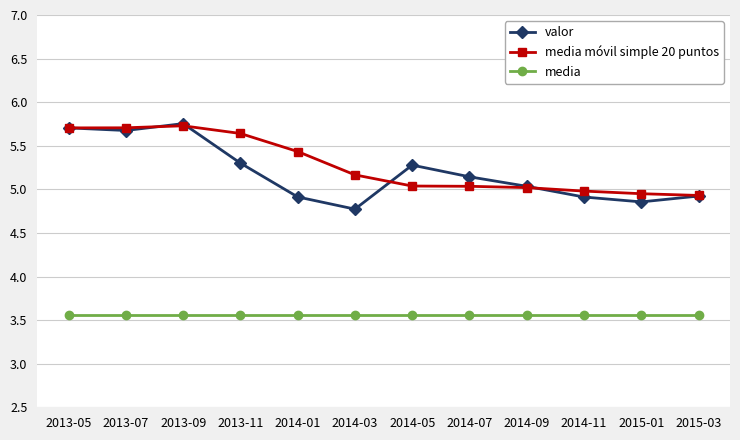

What is the difference between the highest and lowest values at 2014-03?

1.6